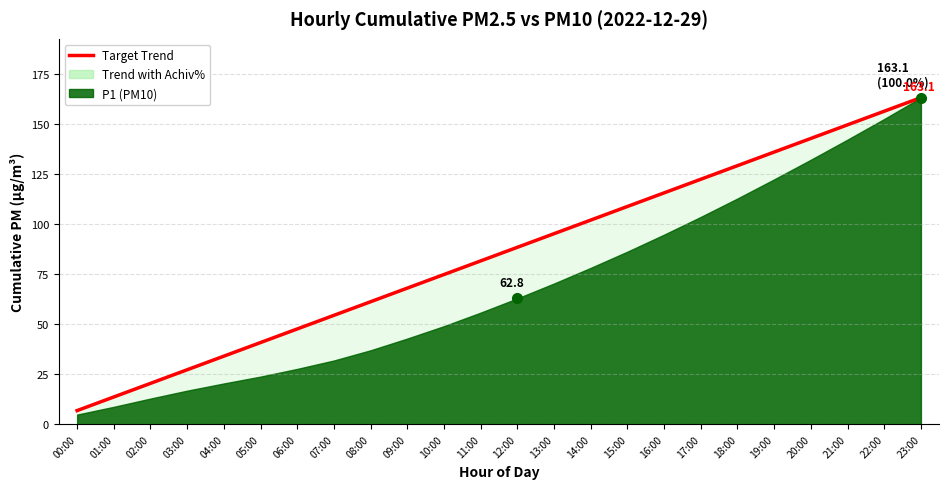

What is the difference between the maximum and minimum values?

156.3